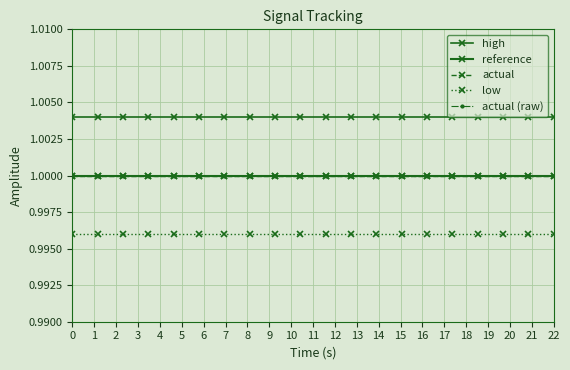

Rank the series by their maximum value, from lowest to highest.

low, reference, actual, actual (raw), high